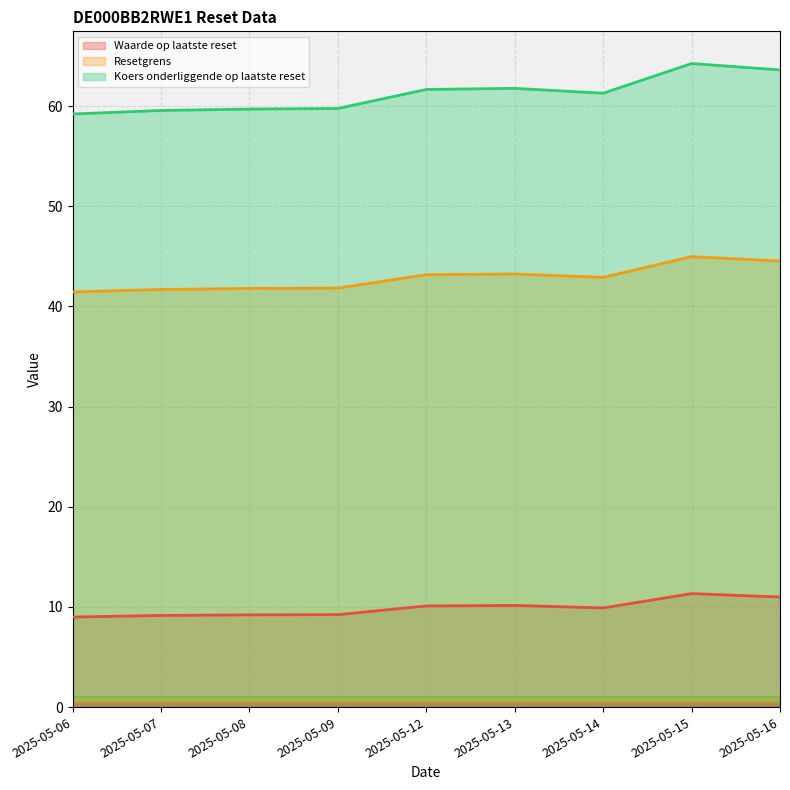

Which label corresponds to the smallest value in the chart?

2025-05-06